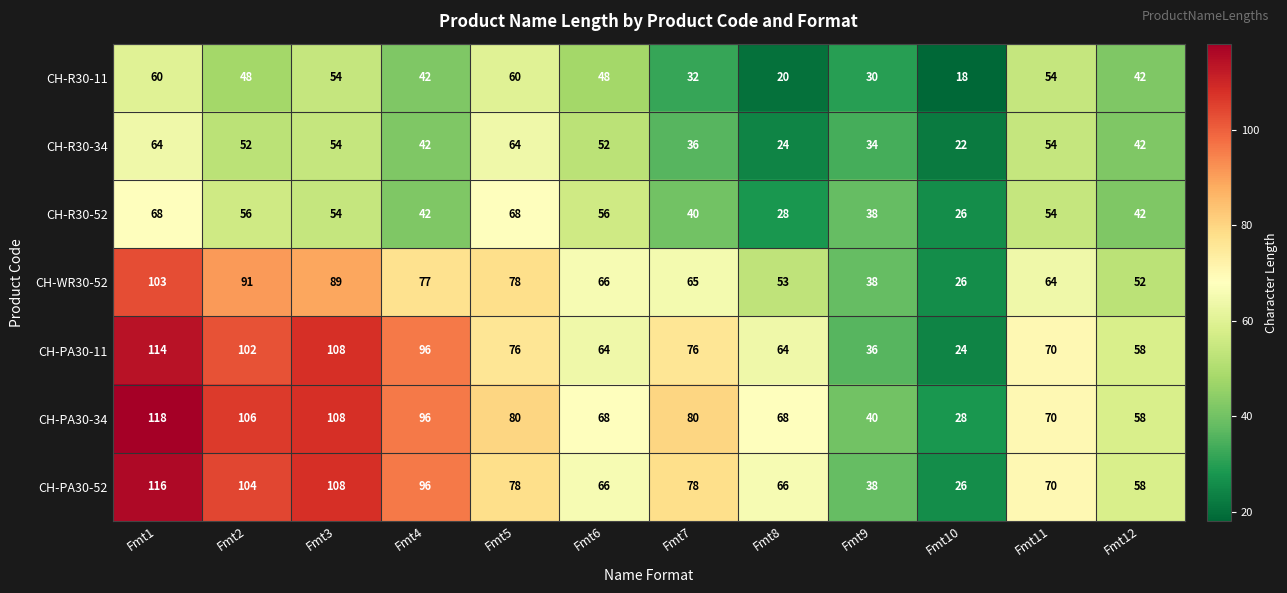

What is the sum of all CH-PA30-52 values?

904